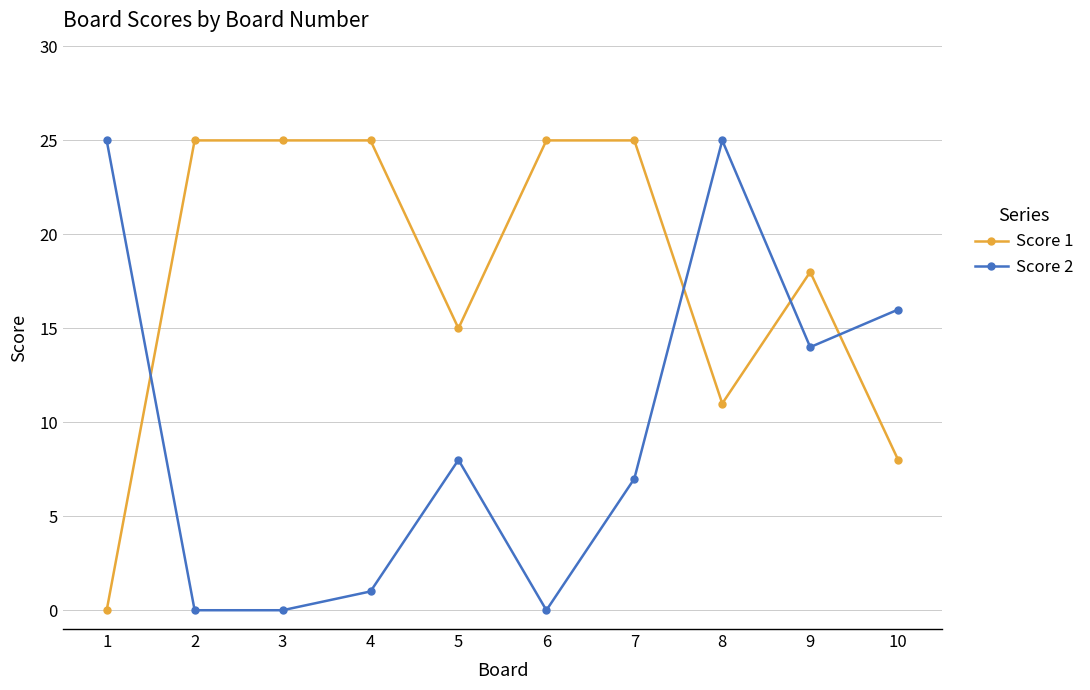

The Score 1 series shows 25 at 2. True or false?

True